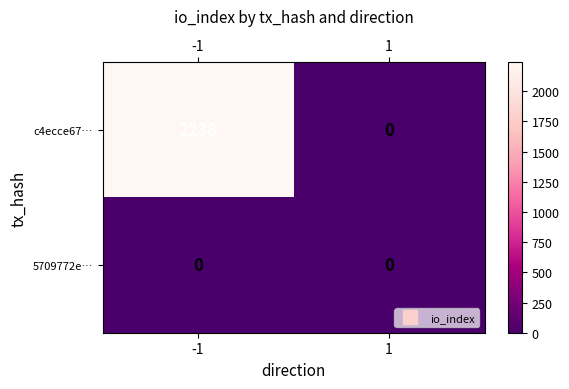

Reading left to right, list all the values displayed in this chart.

c4ecce67…: -1=2238	1=0
5709772e…: -1=0	1=0